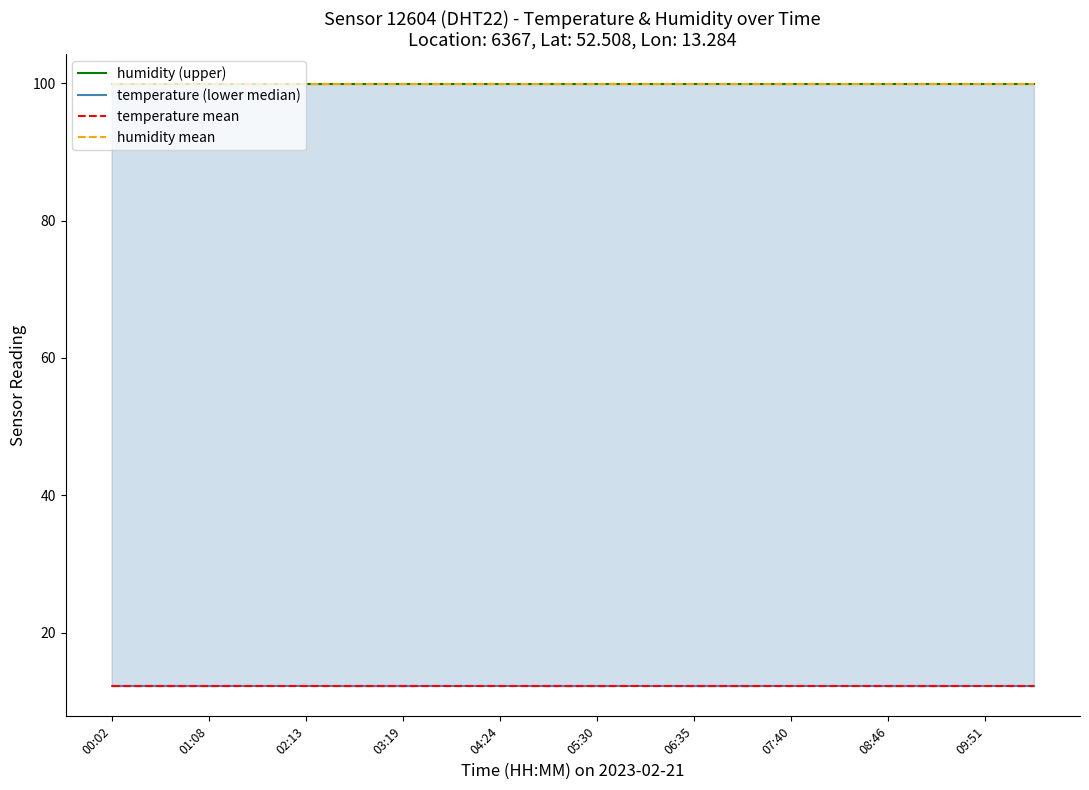

Is it true that humidity (upper) equals 99.9 at 03:19?

True